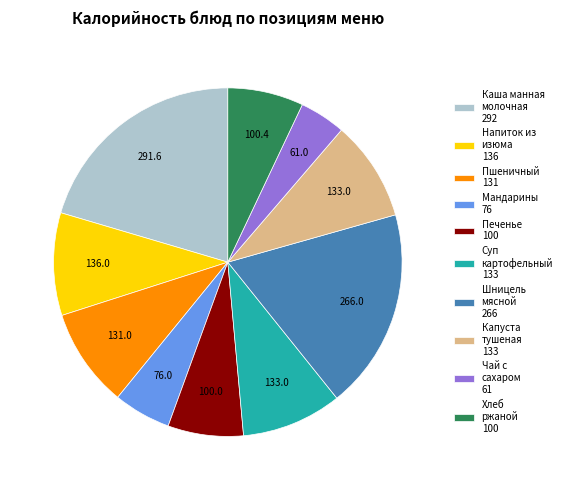

How many segments does this pie chart have?

10